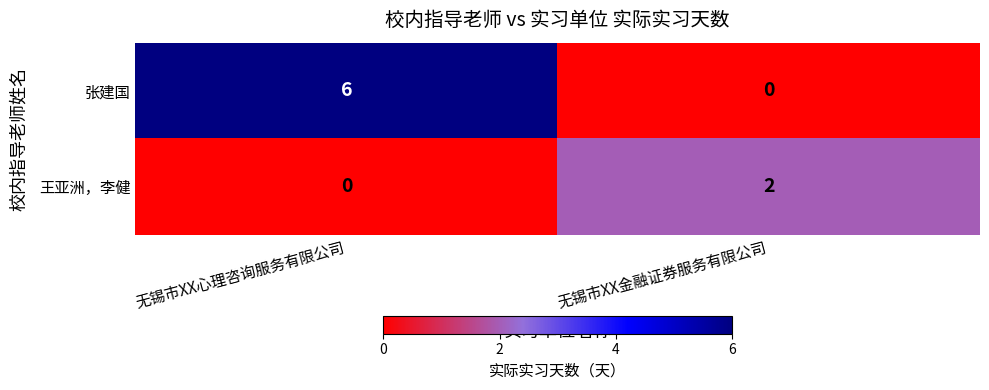

How many data points in 张建国 are less than 6?

1